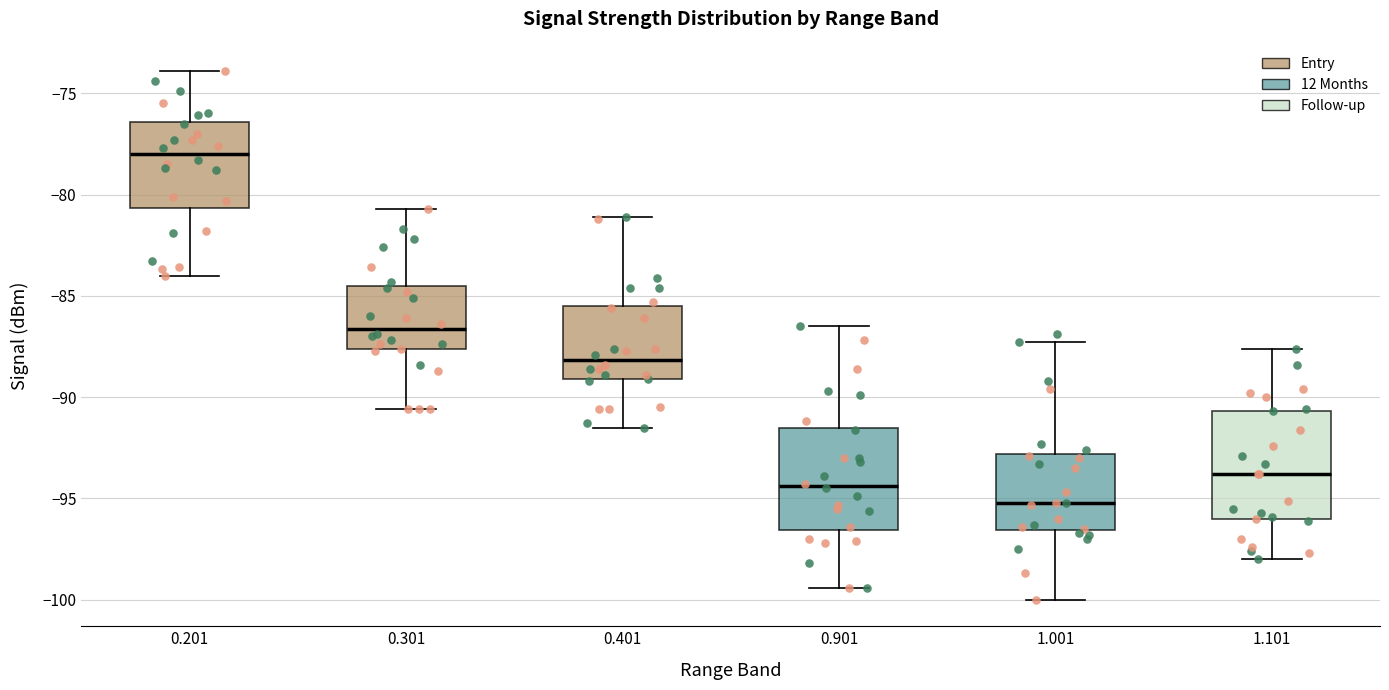

Reading left to right, read every box against the y-axis: the position of its median line, the range the box covers, and the ends of its whiskers. The values are not printed on the chart, so give them approximately, as read against the axis.

0.201: median -78.0, box -80.5 to -76.5, whiskers -84.0 to -74.0
0.301: median -86.5, box -87.5 to -84.5, whiskers -90.5 to -80.5
0.401: median -88.0, box -89.0 to -85.5, whiskers -91.5 to -81.0
0.901: median -94.5, box -96.5 to -91.5, whiskers -99.5 to -86.5
1.001: median -95.0, box -96.5 to -93.0, whiskers -100.0 to -87.5
1.101: median -94.0, box -96.0 to -90.5, whiskers -98.0 to -87.5